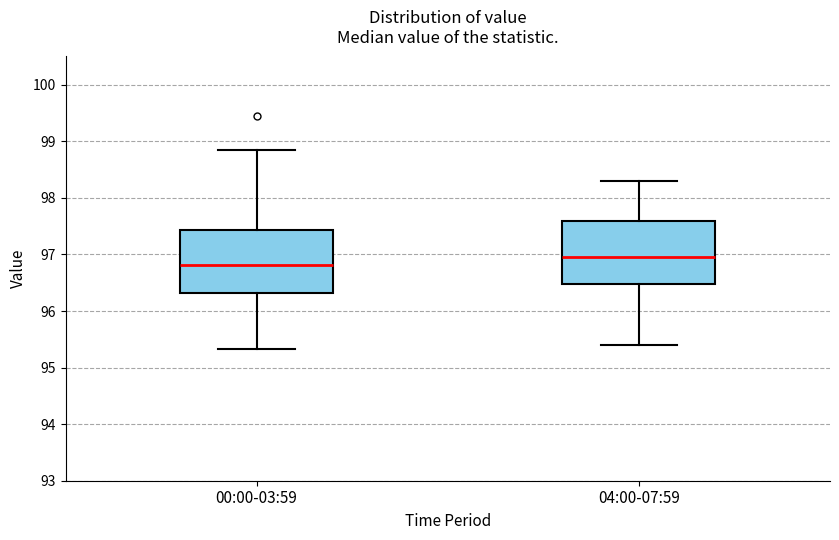

Reading left to right, transcribe this box plot: for each box, give where its median line is, the range the box spans, and where its two whiskers end, as read against the y-axis. The values are not printed on the chart, so give them approximately, as read against the axis.

00:00-03:59: median 96.8, box 96.3 to 97.4, whiskers 95.3 to 98.8
04:00-07:59: median 97.0, box 96.5 to 97.6, whiskers 95.4 to 98.3